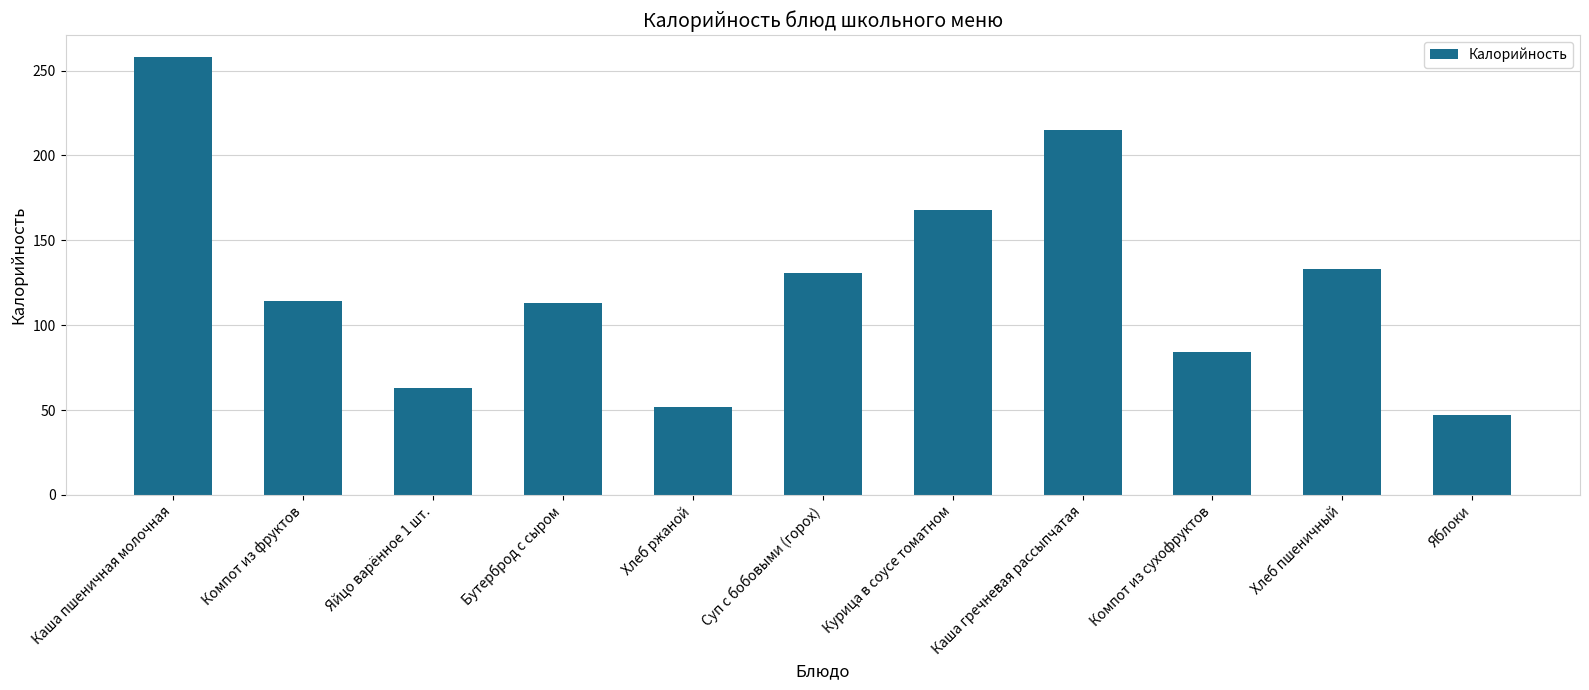

What is the difference between the values at Курица в соусе томатном and Компот из фруктов?

54